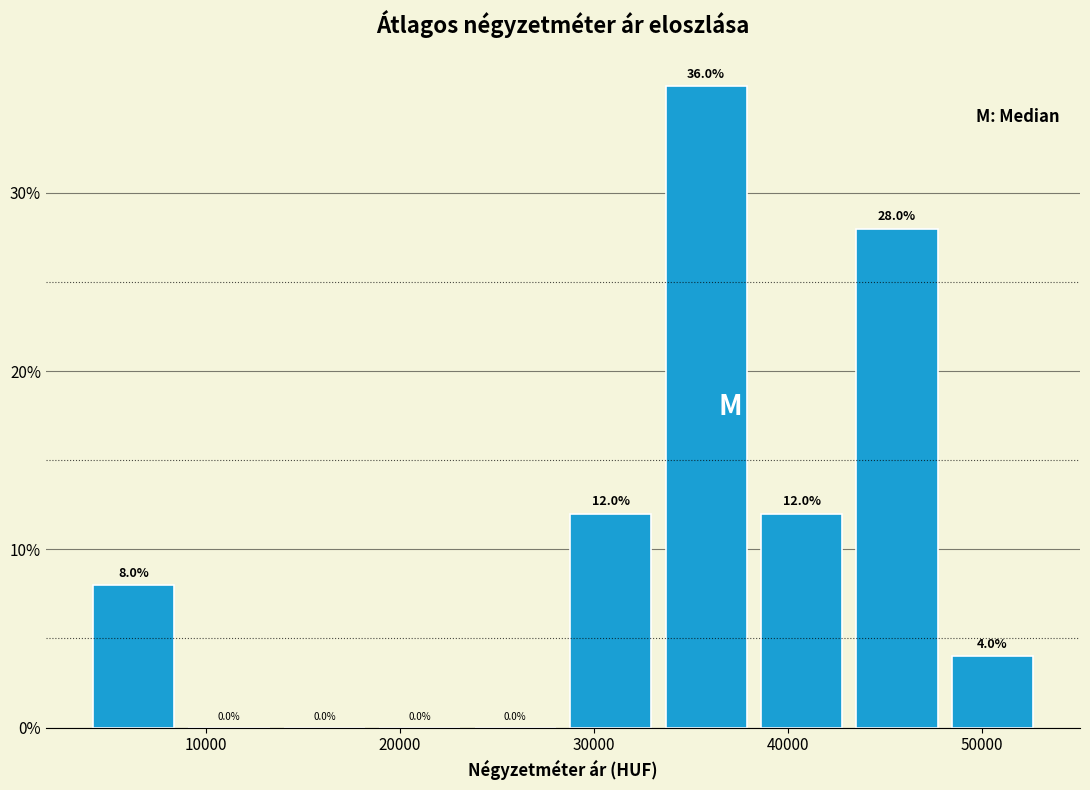

Reading left to right, transcribe this chart: for each bar, give the range it covers on the x-axis and its height. The bar edges are not printed on the chart, so give them approximately, as read against the axis.

4000 to 9000: 8.0
9000 to 14000: 0.0
14000 to 19000: 0.0
19000 to 24000: 0.0
24000 to 28000: 0.0
28000 to 33000: 12.0
33000 to 38000: 36.0
38000 to 43000: 12.0
43000 to 48000: 28.0
48000 to 53000: 4.0